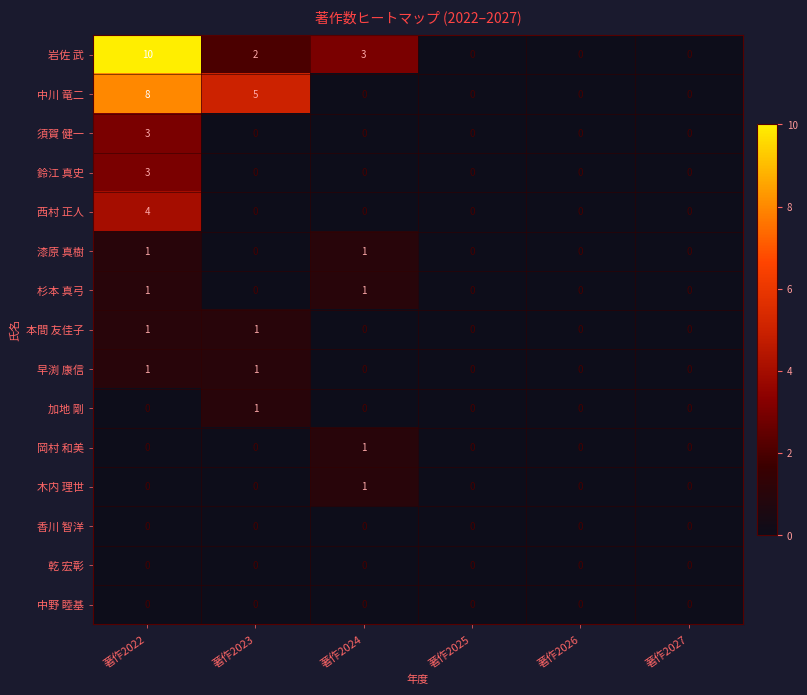

How many categories are shown in the chart?

6